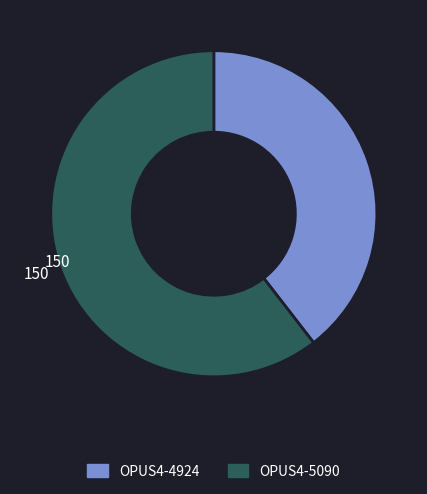

Which category has the smallest portion of the pie?

OPUS4-4924